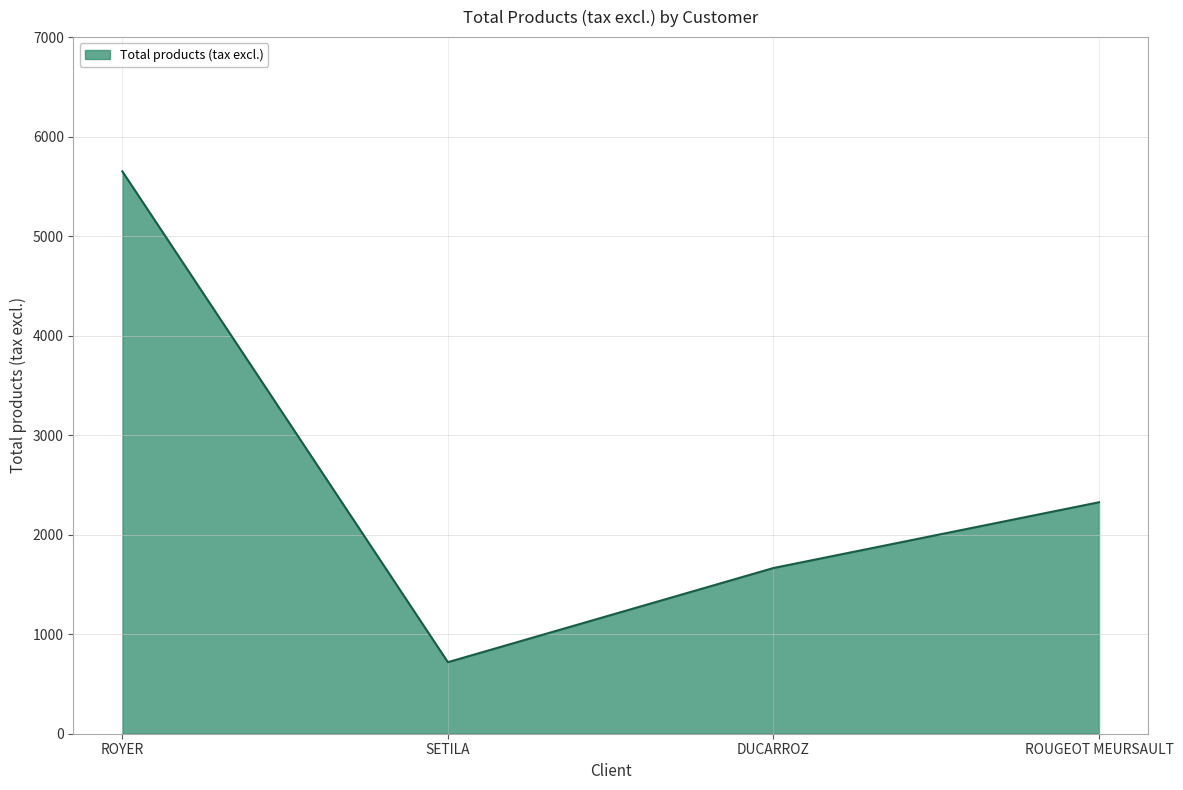

Which label corresponds to the largest value in the chart?

ROYER